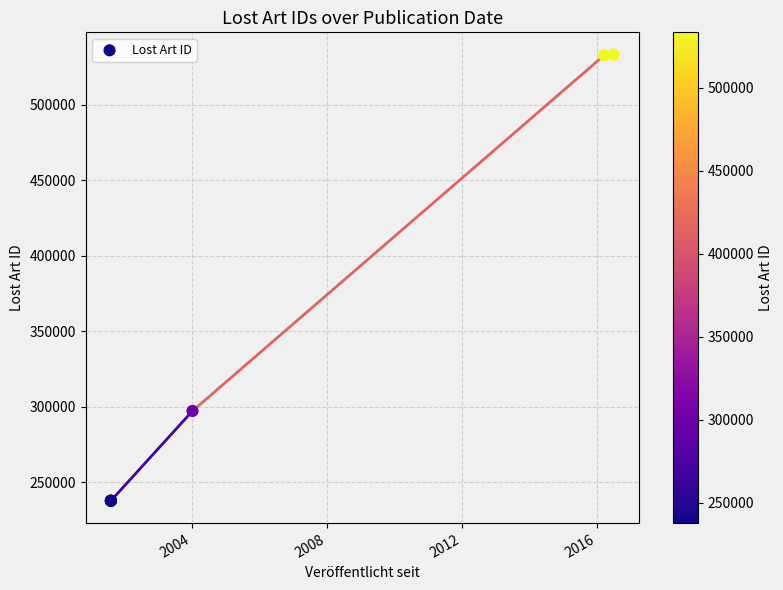

What Y value in the scatter plot is closest to 385591?

297354